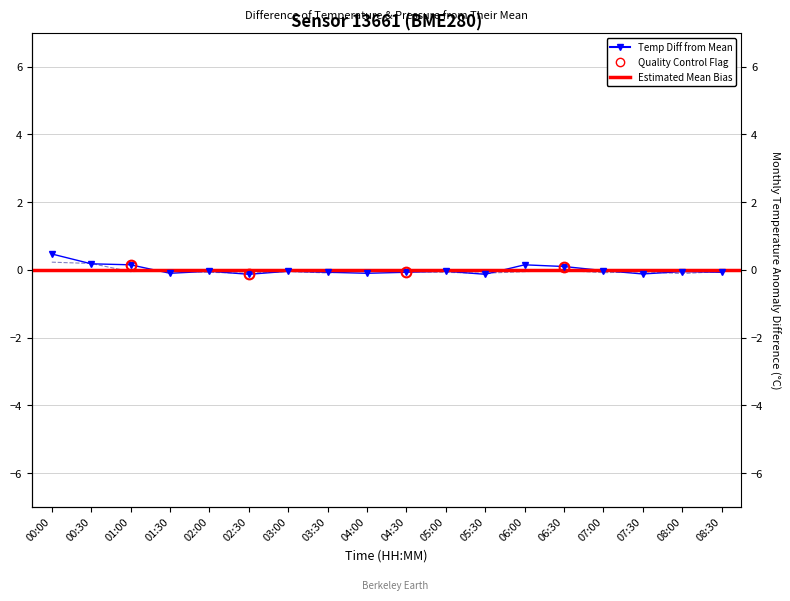

What position from the left is 04:30?

10